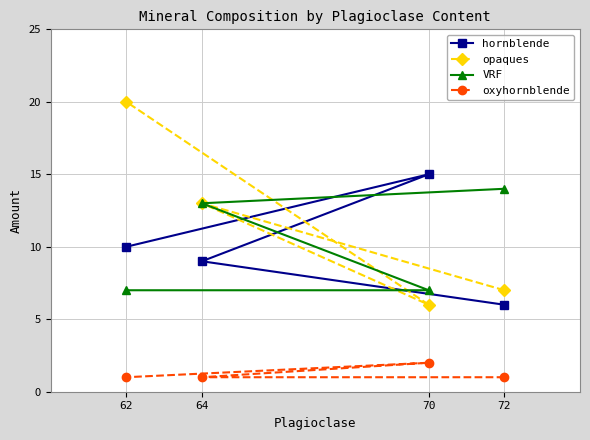

How many data points does each series have?

4